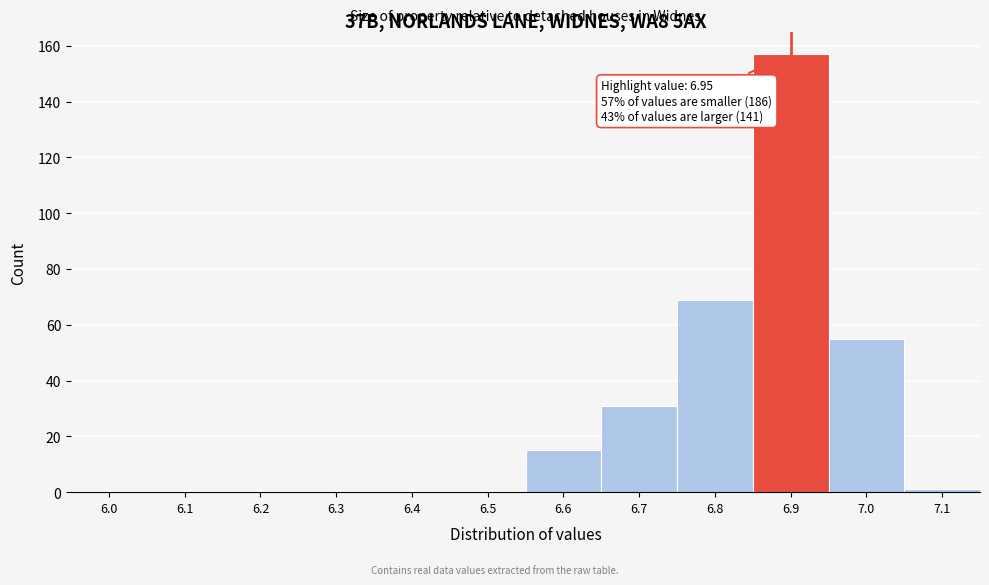

Reading left to right, transcribe all the data shown in this chart.

6.0=0	6.1=0	6.2=0	6.3=0	6.4=0	6.5=0	6.6=15	6.7=31	6.8=69	6.9=157	7.0=55	7.1=1